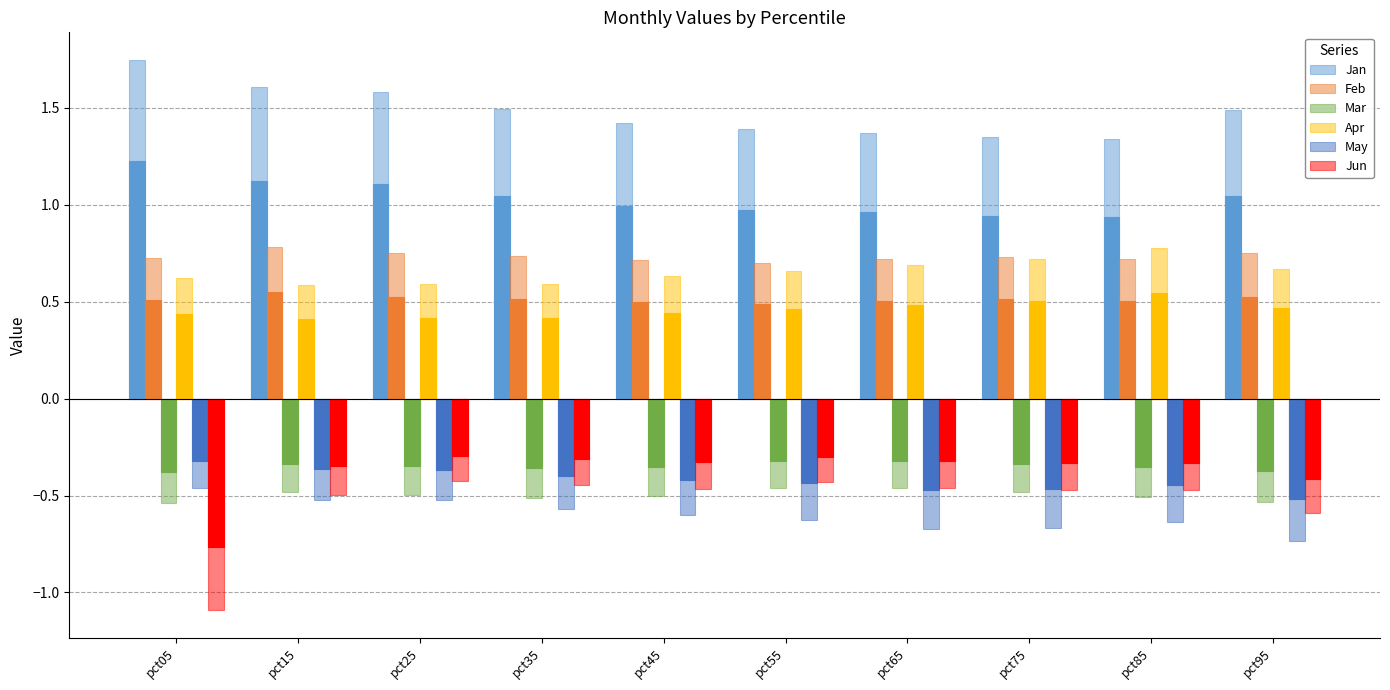

Reading left to right, extract all data points from this chart.

Jan: pct05=1.7	pct15=1.6	pct25=1.6	pct35=1.5	pct45=1.4	pct55=1.4	pct65=1.4	pct75=1.3	pct85=1.3	pct95=1.5
Feb: pct05=0.7	pct15=0.8	pct25=0.7	pct35=0.7	pct45=0.7	pct55=0.7	pct65=0.7	pct75=0.7	pct85=0.7	pct95=0.7
Mar: pct05=-0.5	pct15=-0.5	pct25=-0.5	pct35=-0.5	pct45=-0.5	pct55=-0.5	pct65=-0.5	pct75=-0.5	pct85=-0.5	pct95=-0.5
Apr: pct05=0.6	pct15=0.6	pct25=0.6	pct35=0.6	pct45=0.6	pct55=0.7	pct65=0.7	pct75=0.7	pct85=0.8	pct95=0.7
May: pct05=-0.5	pct15=-0.5	pct25=-0.5	pct35=-0.6	pct45=-0.6	pct55=-0.6	pct65=-0.7	pct75=-0.7	pct85=-0.6	pct95=-0.7
Jun: pct05=-1.1	pct15=-0.5	pct25=-0.4	pct35=-0.4	pct45=-0.5	pct55=-0.4	pct65=-0.5	pct75=-0.5	pct85=-0.5	pct95=-0.6